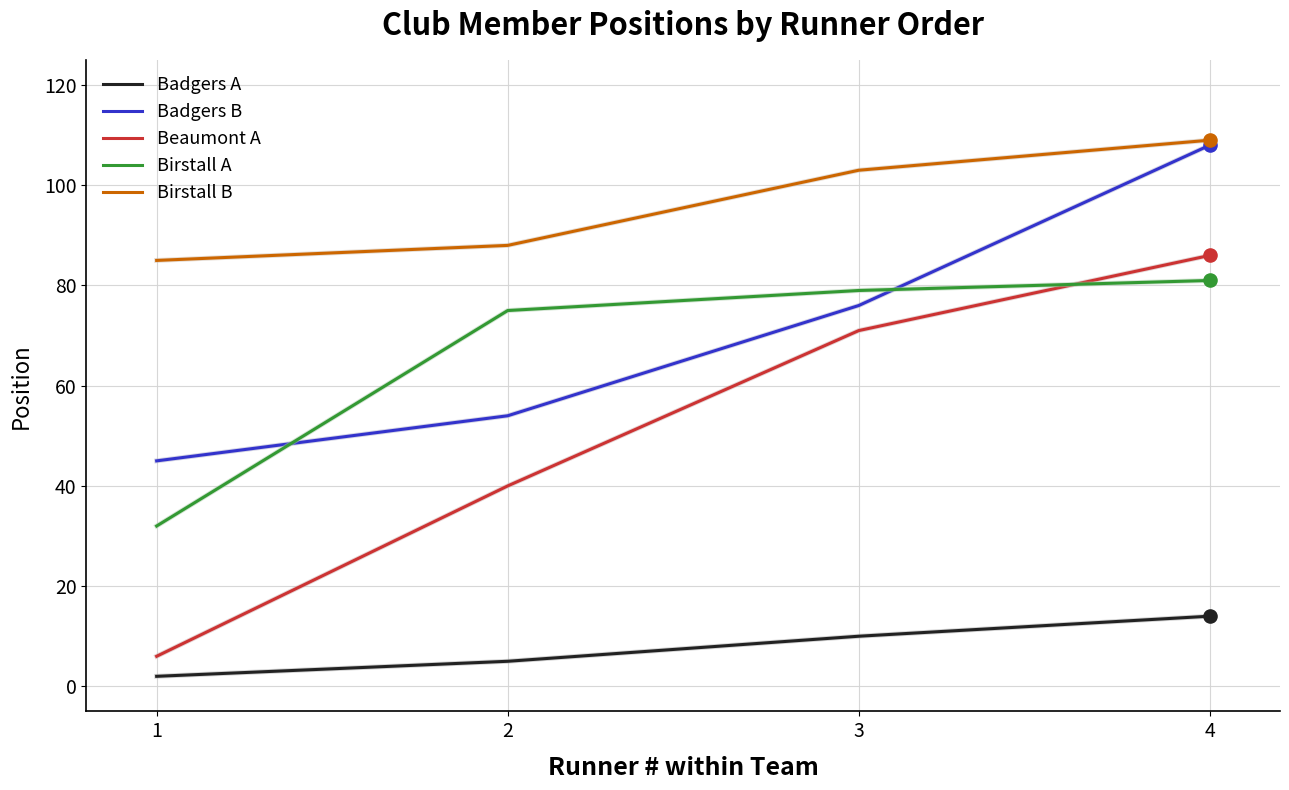

Which series changed the most between 1 and 2?

Birstall A